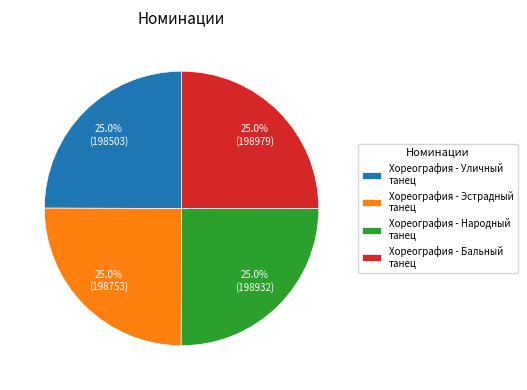

Count the number of slices in the pie.

4